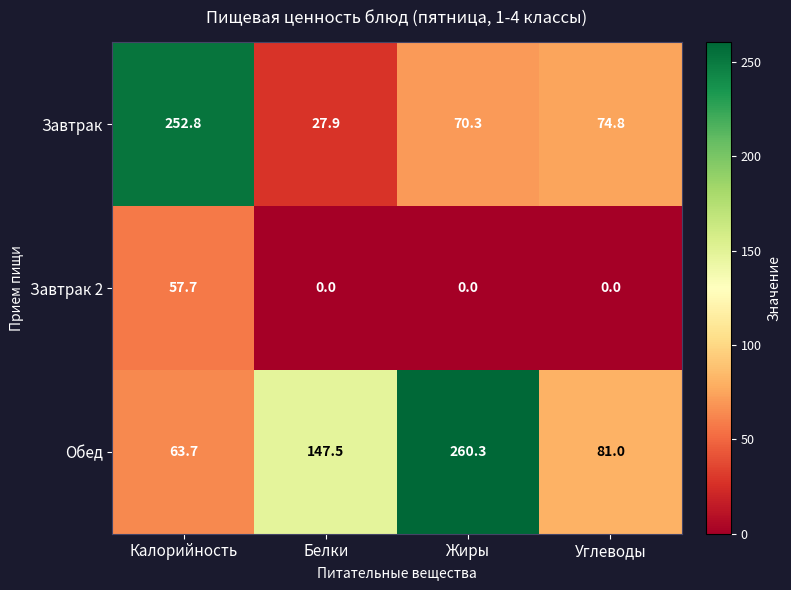

Which series has the largest range (max minus min)?

Завтрак